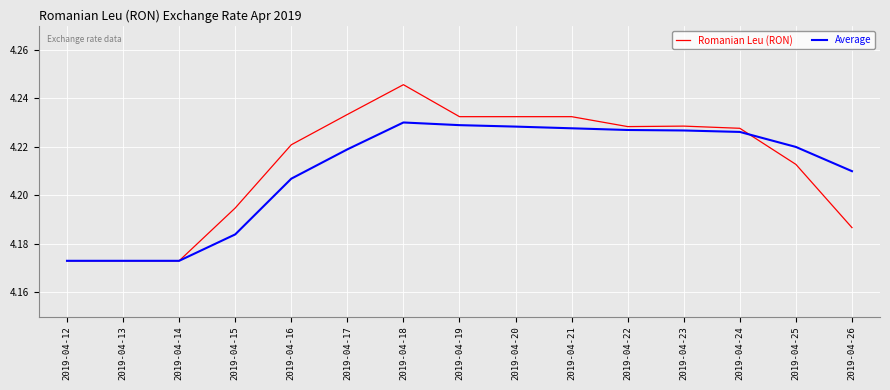

What is the total value across all series at 2019-04-21?

8.5